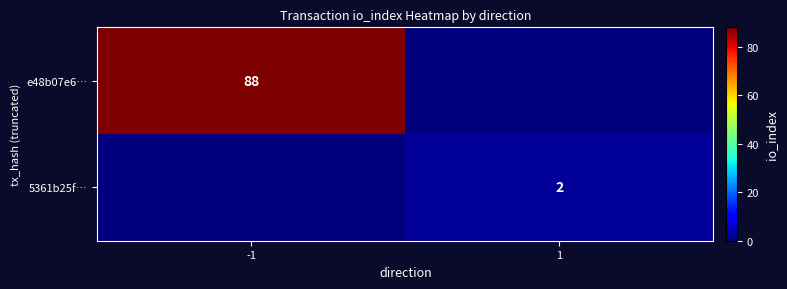

The value of 5361b25f… at 1 is 4. True or false?

False